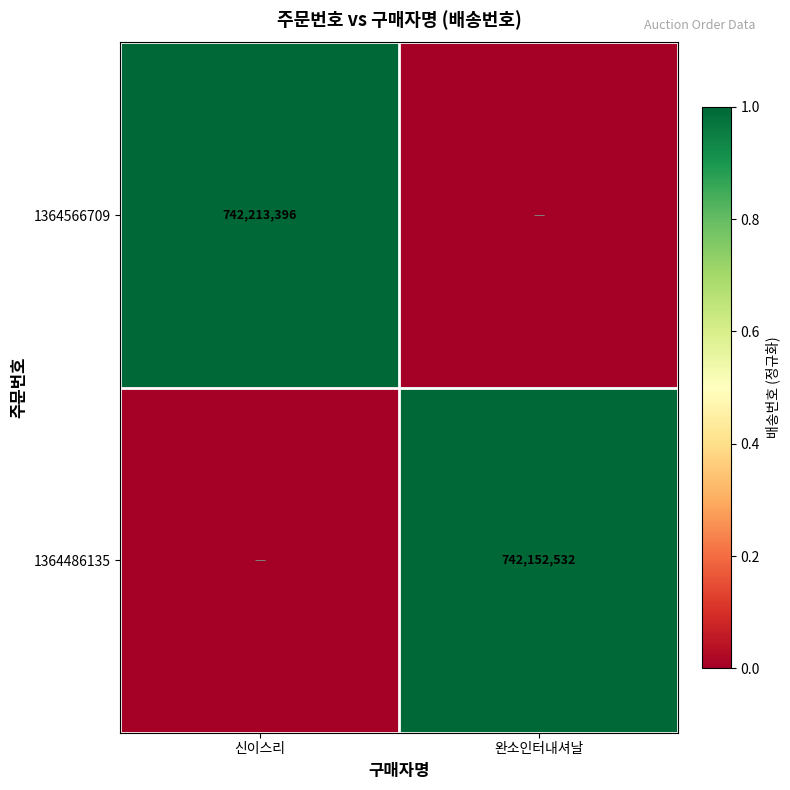

Is it true that 1364566709 equals 742213396 at 신이스리?

True